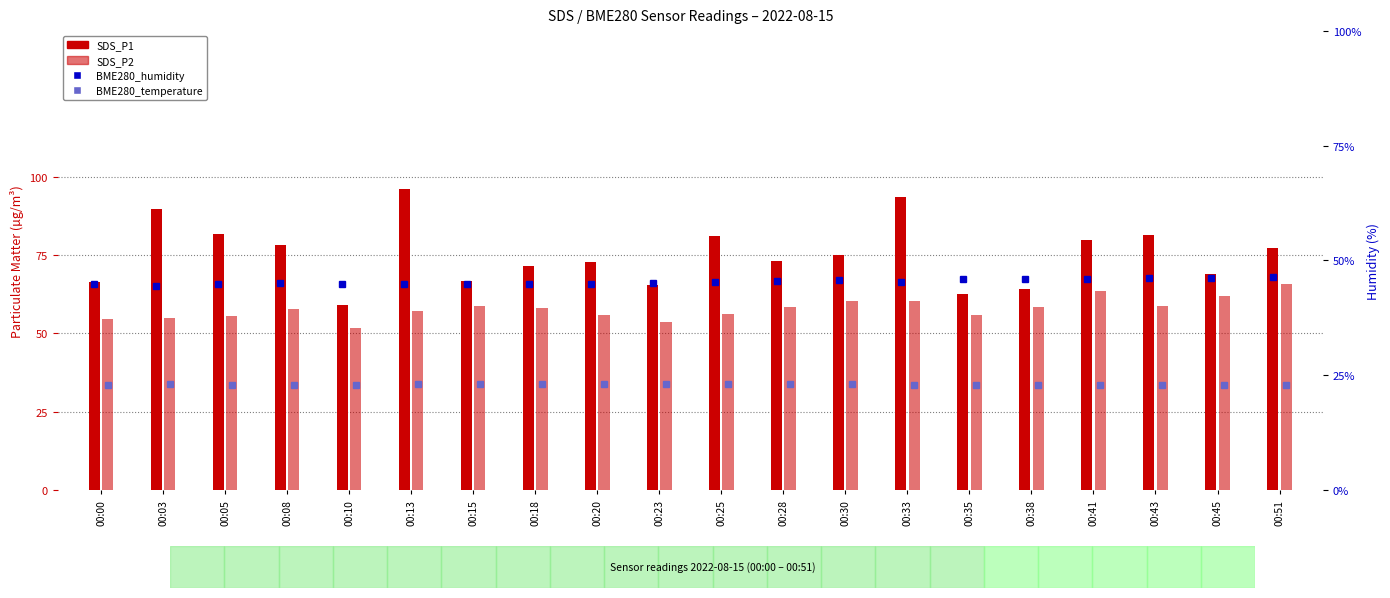

What is the value of the BME280_humidity bar at the 16th from the left?

46.0